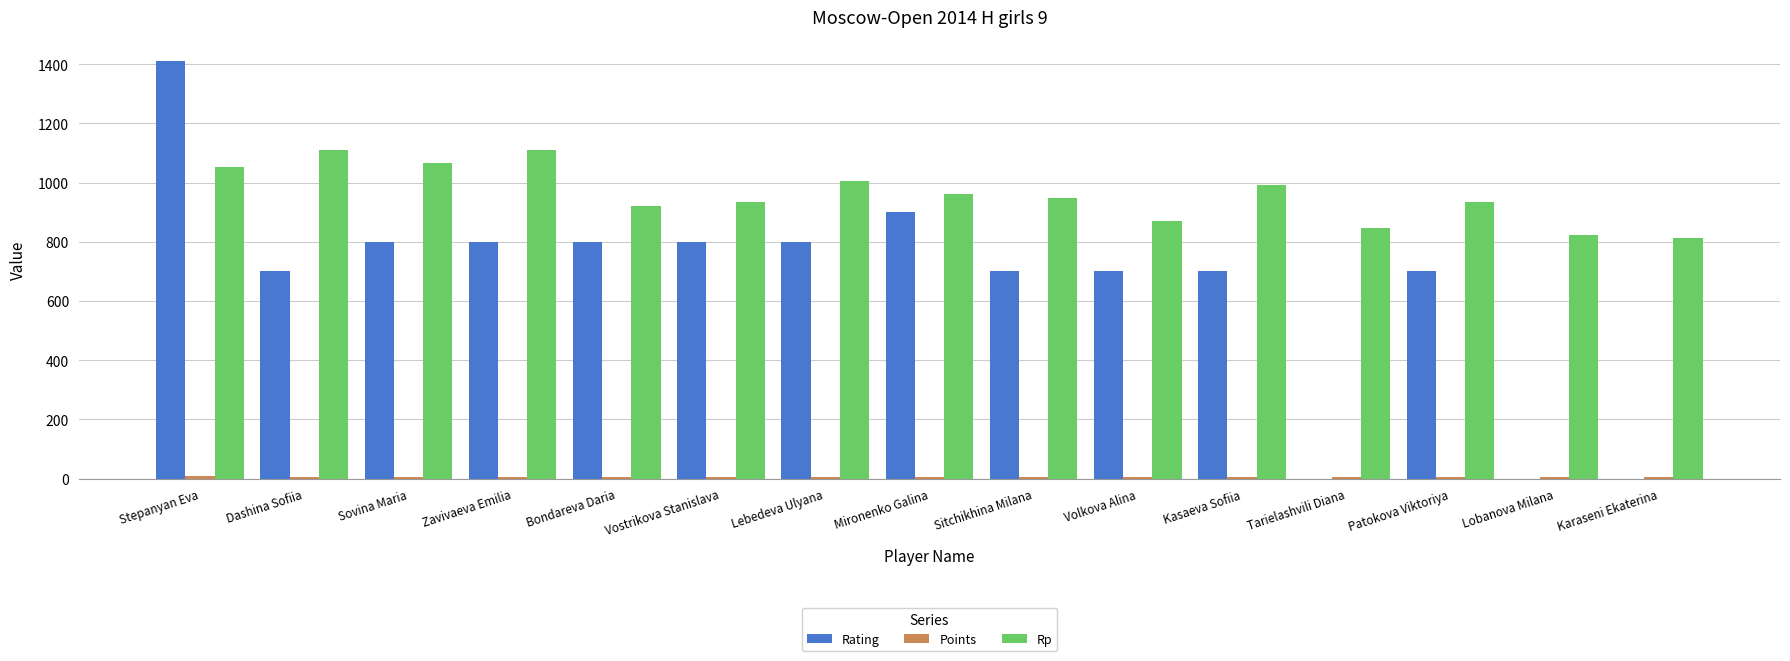

Where does the Rating series first go above 700?

Stepanyan Eva